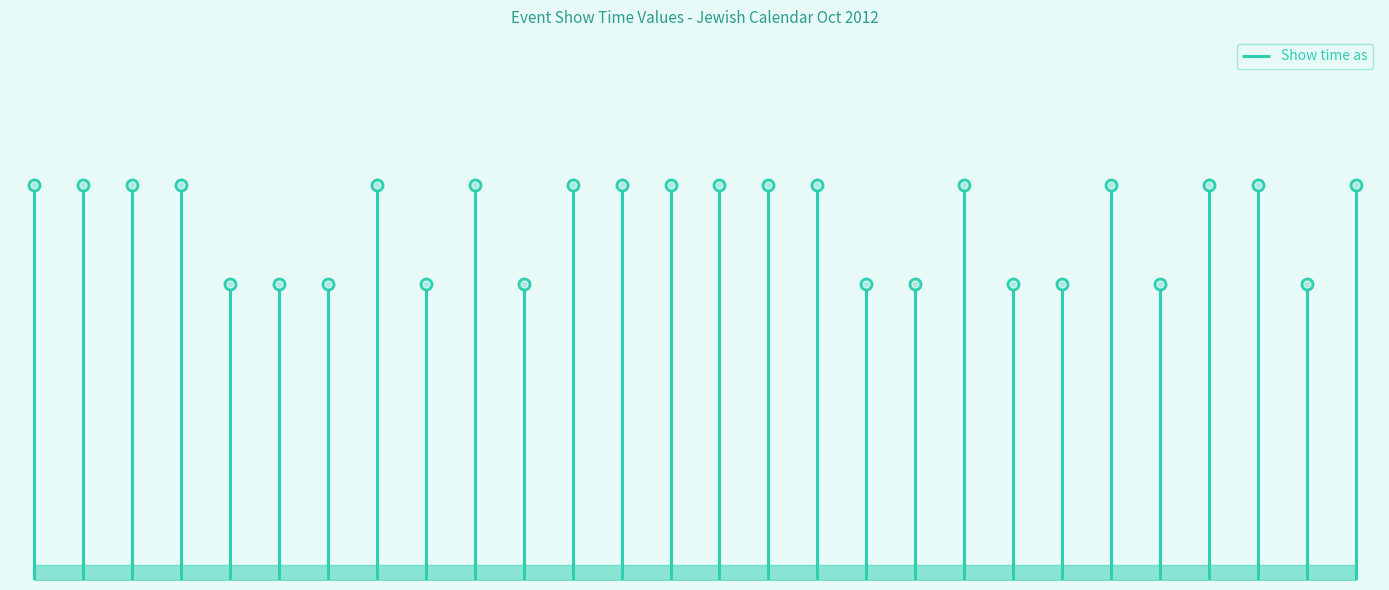

What is the change in value from Sukkot VII to Havdalah 10/9?

+1